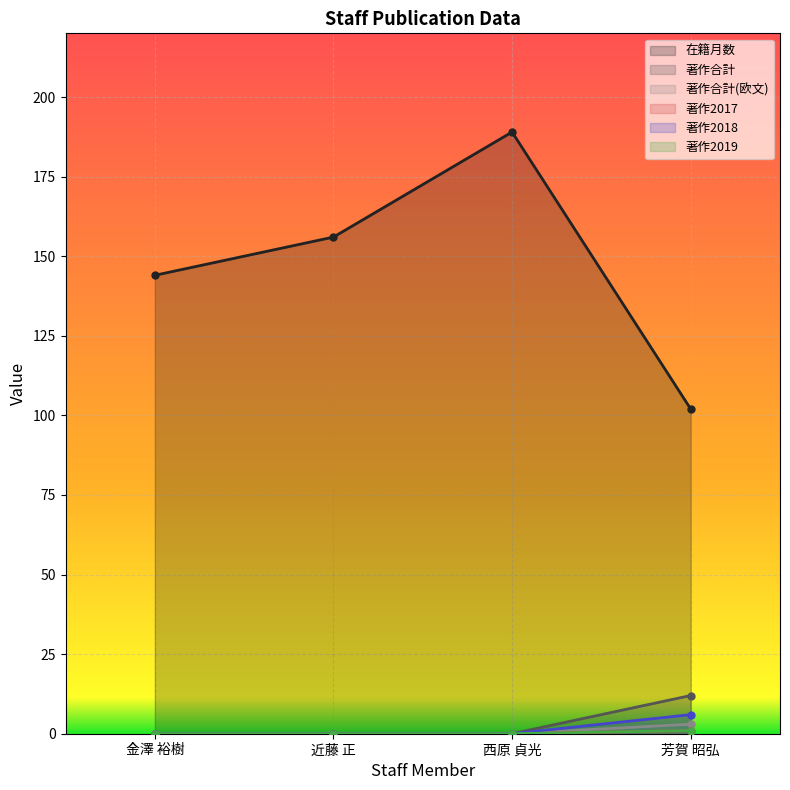

At which category is the sum across all series the highest?

西原 貞光